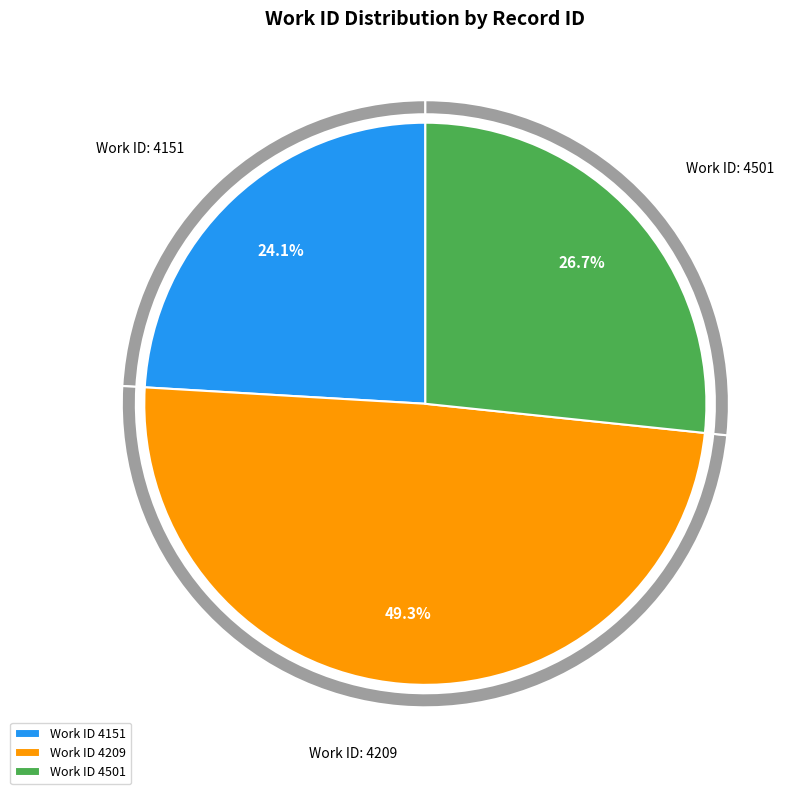

Is 4209 the majority of the pie?

No